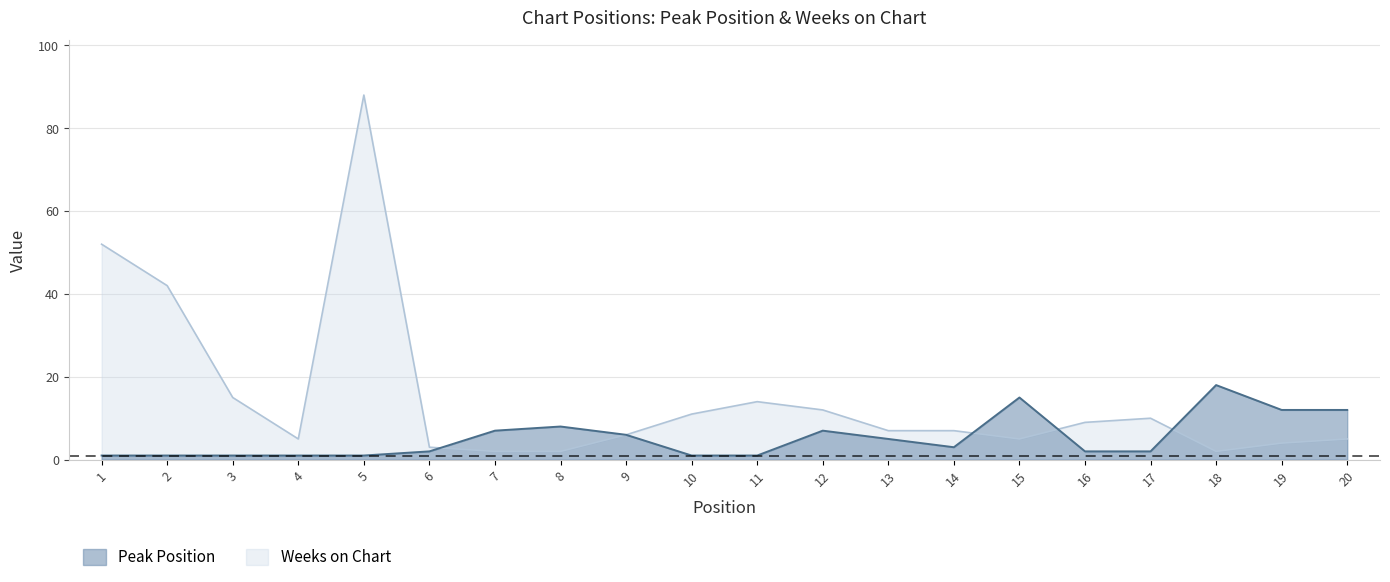

Does the chart display data point markers on the line(s)?

No